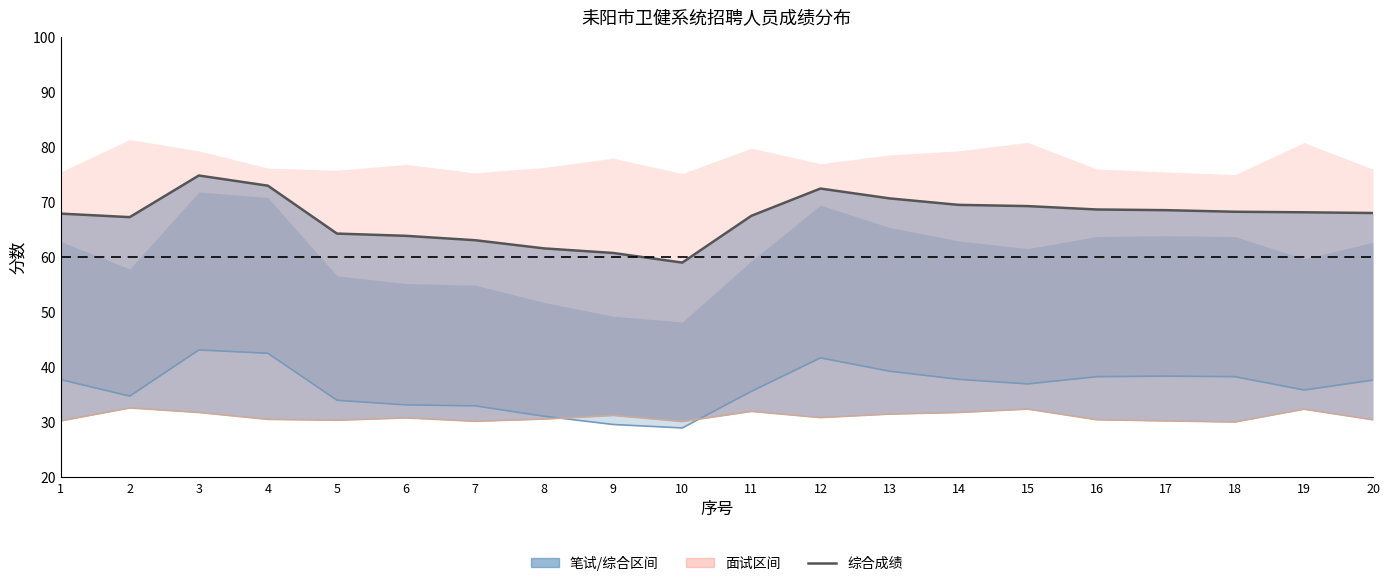

How many interior local peaks does the 综合成绩线 series have?

2